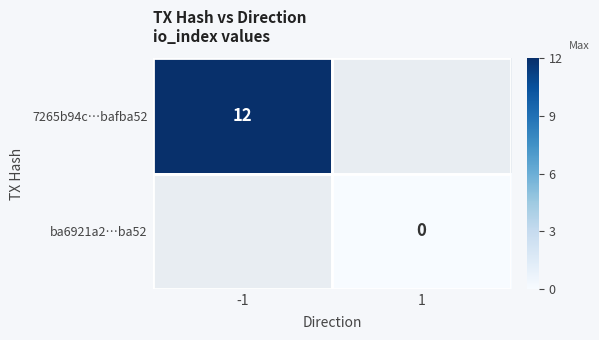

How many values in 7265b94c…bafba52 are above zero?

1